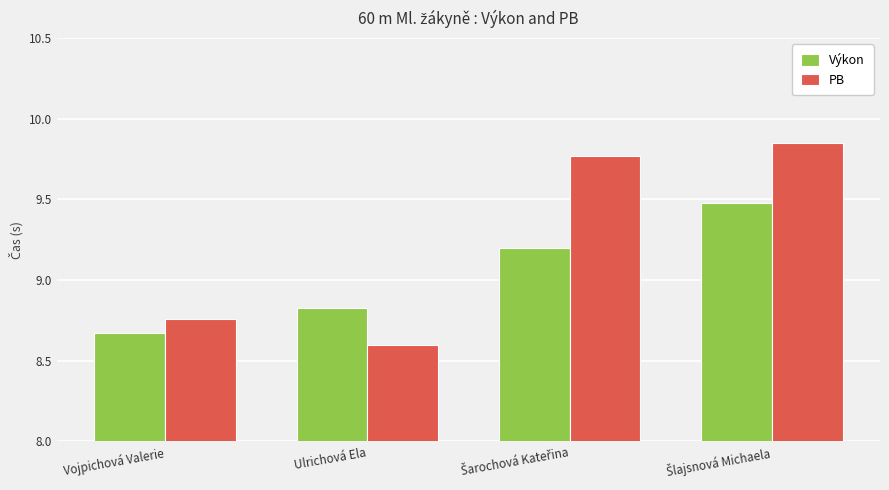

Is the value of Výkon at Ulrichová Ela greater than the value of PB at Vojpichová Valerie?

Yes